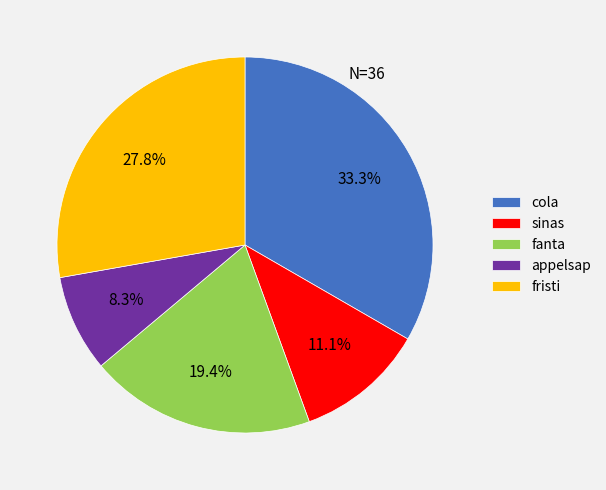

Which category has the smallest portion of the pie?

appelsap